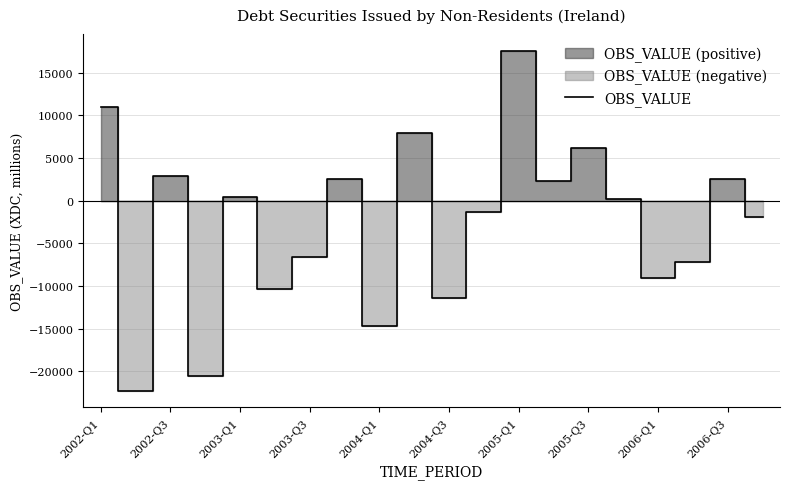

The value of OBS_VALUE at 2006-Q1 is -12771. True or false?

False